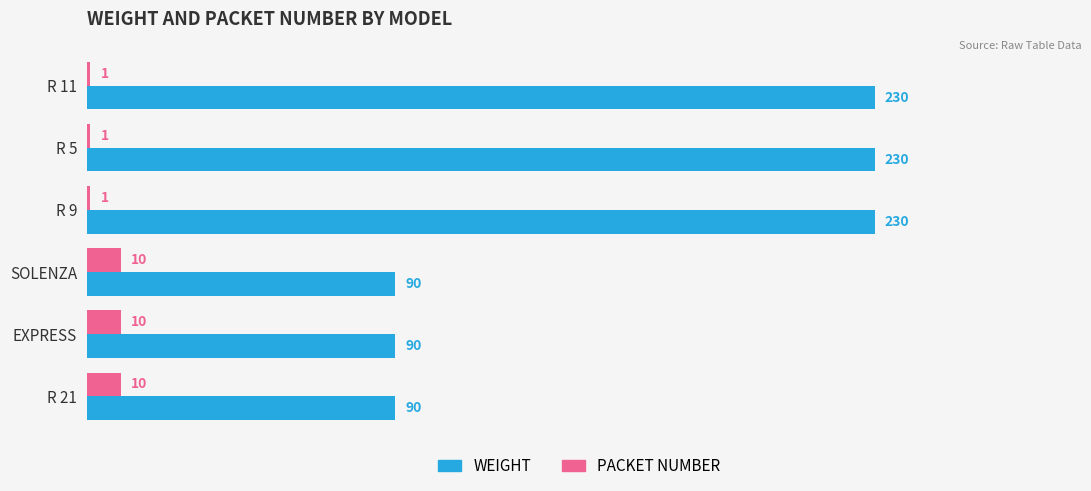

What is the difference between the maximum and second lowest values in the WEIGHT series?

140